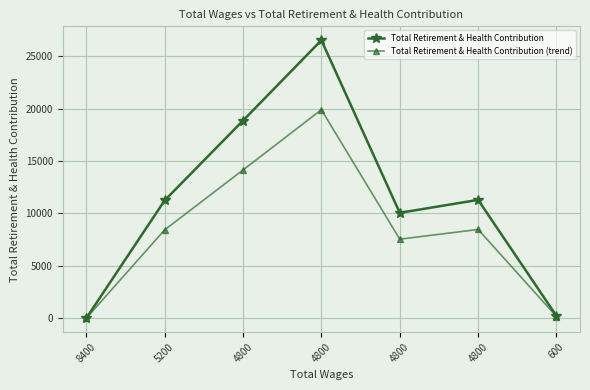

How many lines are shown in the chart?

2